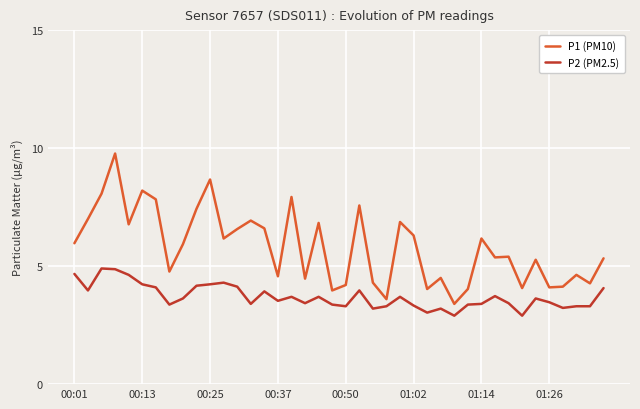

What is the difference between the maximum and minimum values in the P2 (PM2.5) series?

2.0